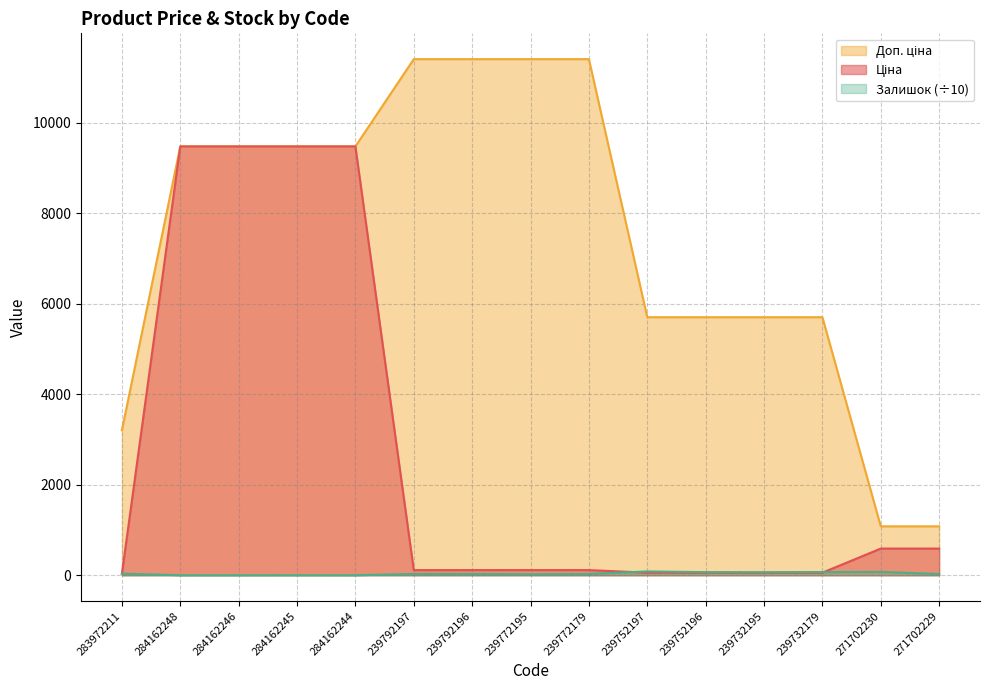

What is the total value across all series at 271702229?

1698.9